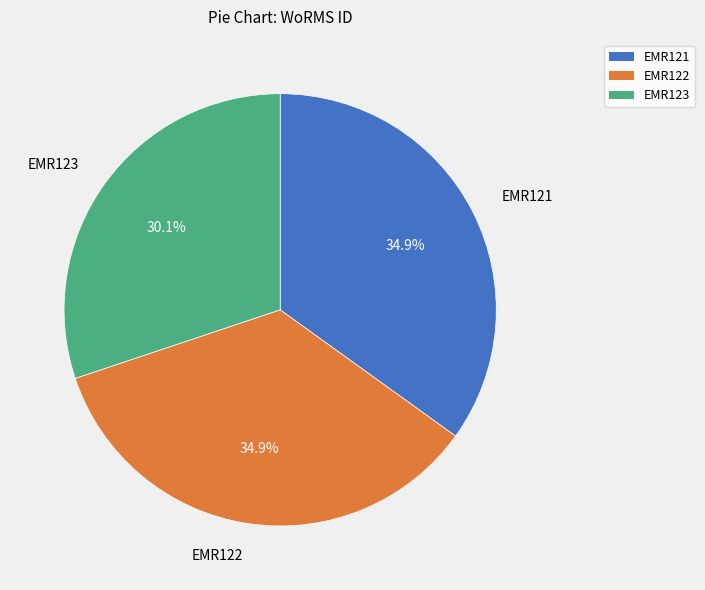

Approximately how many times larger is the value at EMR123 compared to EMR122?

0.9